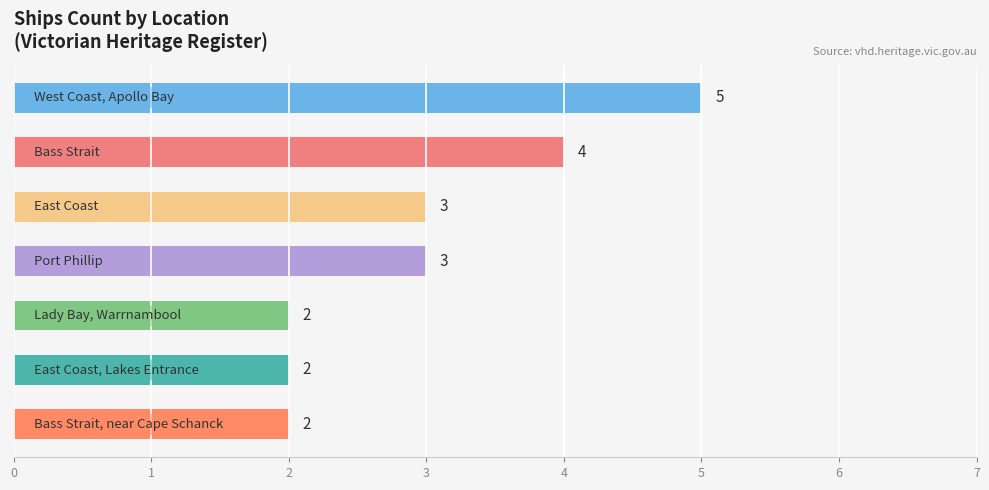

What is the greatest value displayed?

5